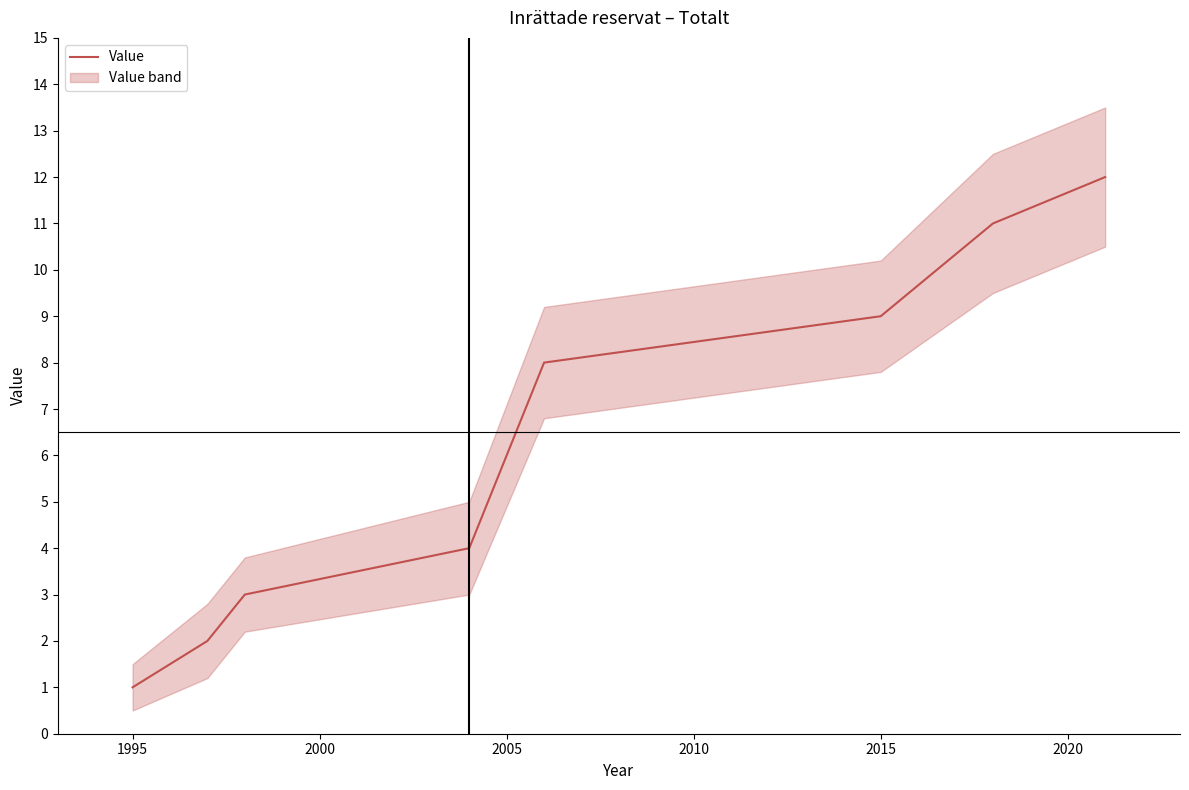

Does the chart display data point markers on the line(s)?

No